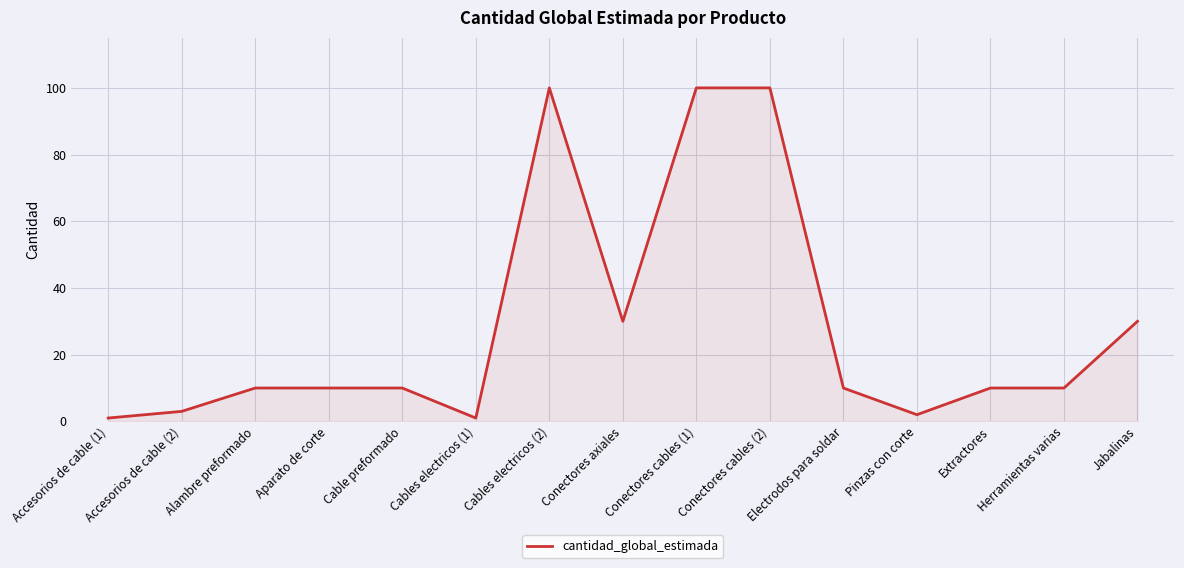

What is the sum of the values at Accesorios de cable (1) and Cables electricos (2)?

101